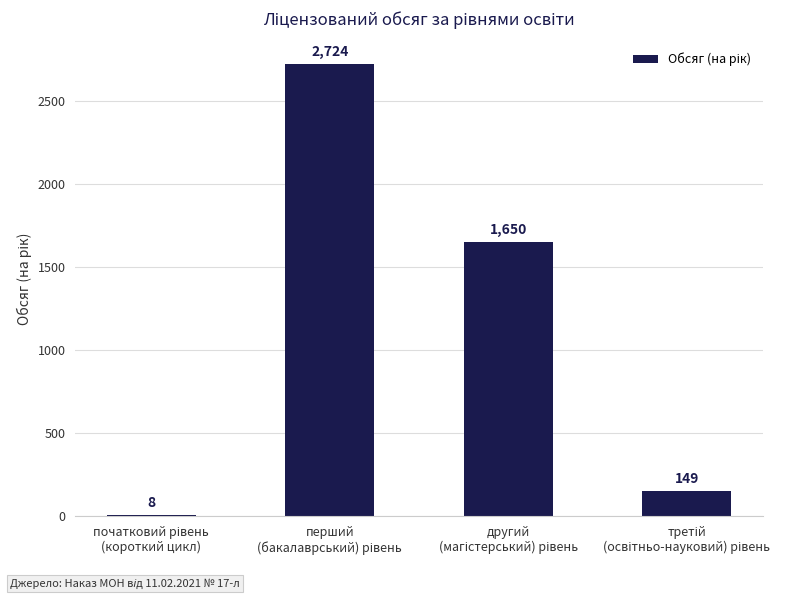

What is the maximum value shown in the chart?

2724